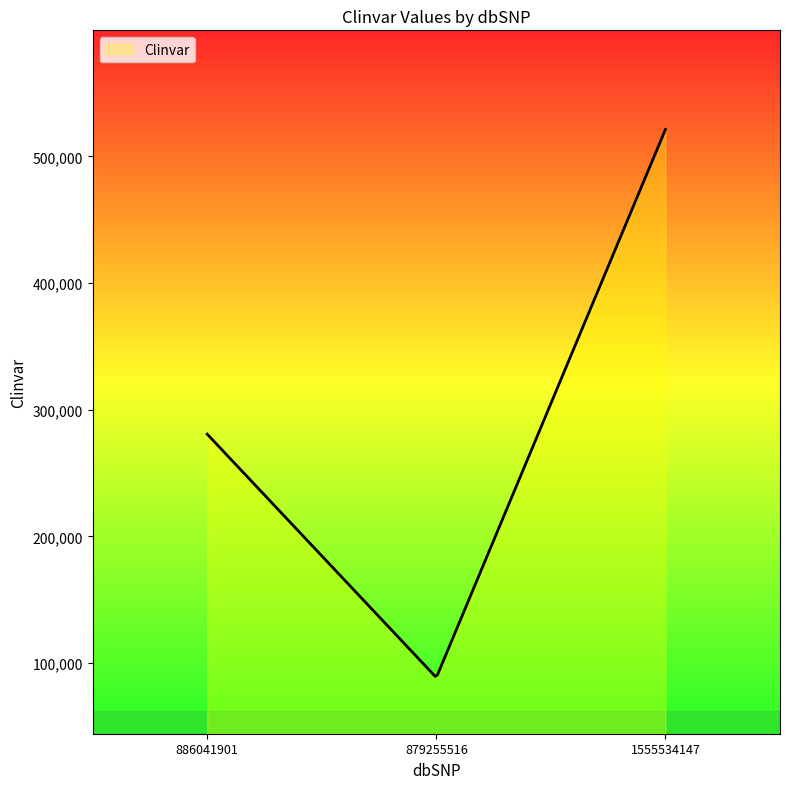

What is the difference between the maximum and minimum values?

431683.6